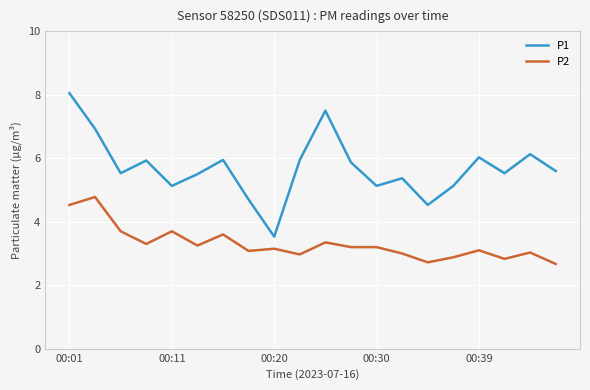

In P1, how many points are higher than both neighbors (excluding endpoints)?

6